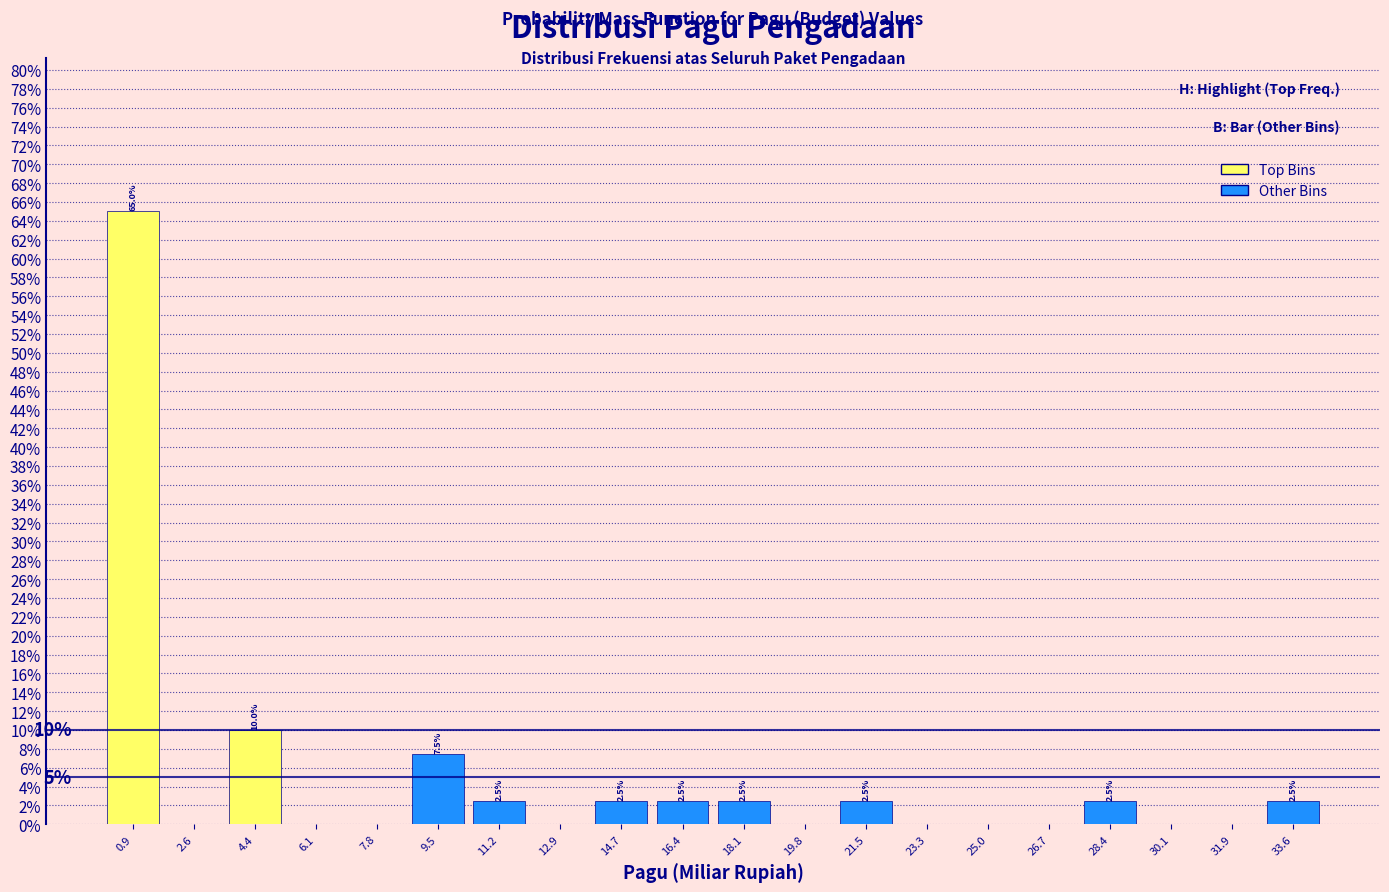

Which range on the x-axis has the tallest bar?

0.0 to 1.8